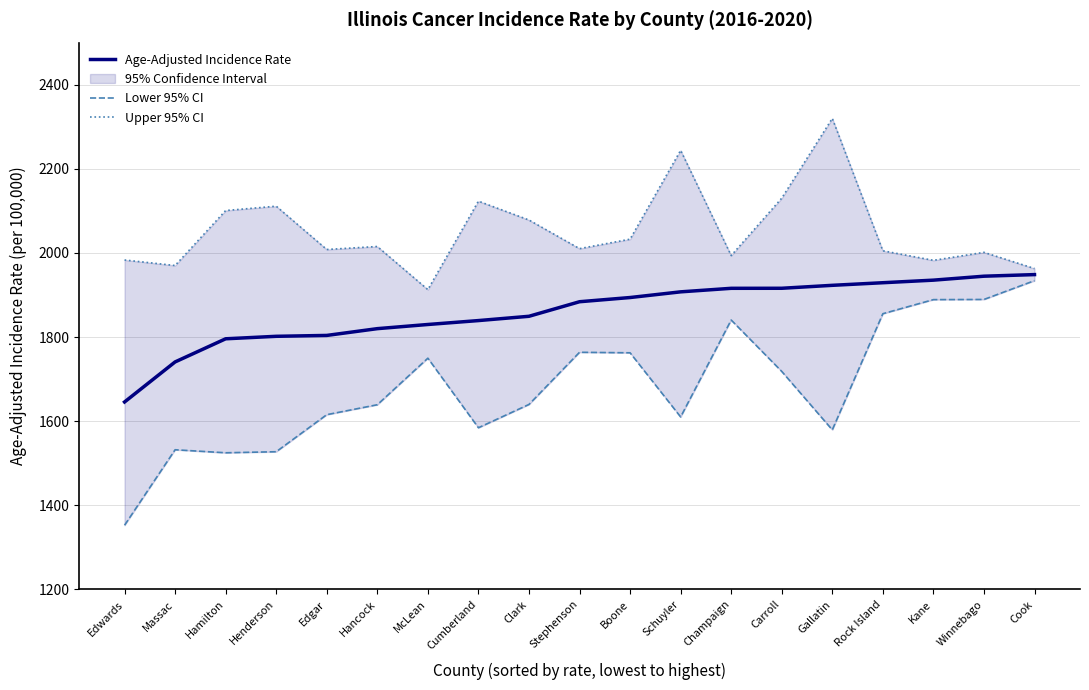

What is the sum of the Upper 95% CI values at Gallatin and Rock Island?

4324.9